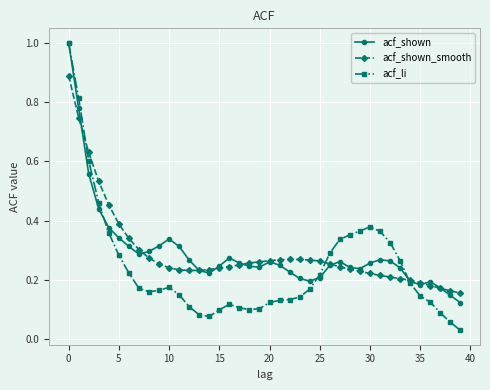

What is the greatest value displayed?

1.0